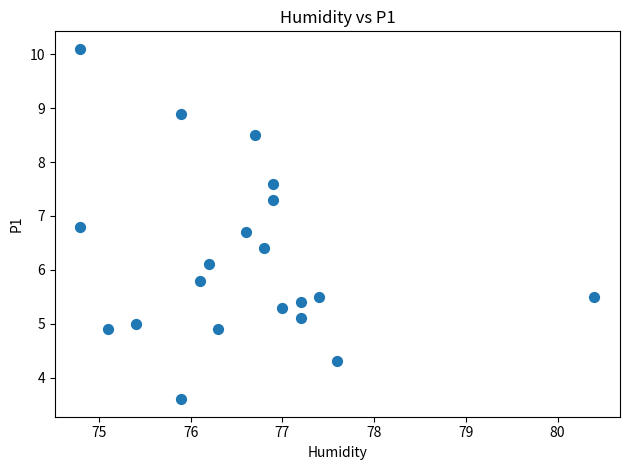

What is the range of Y values (max minus min)?

6.5